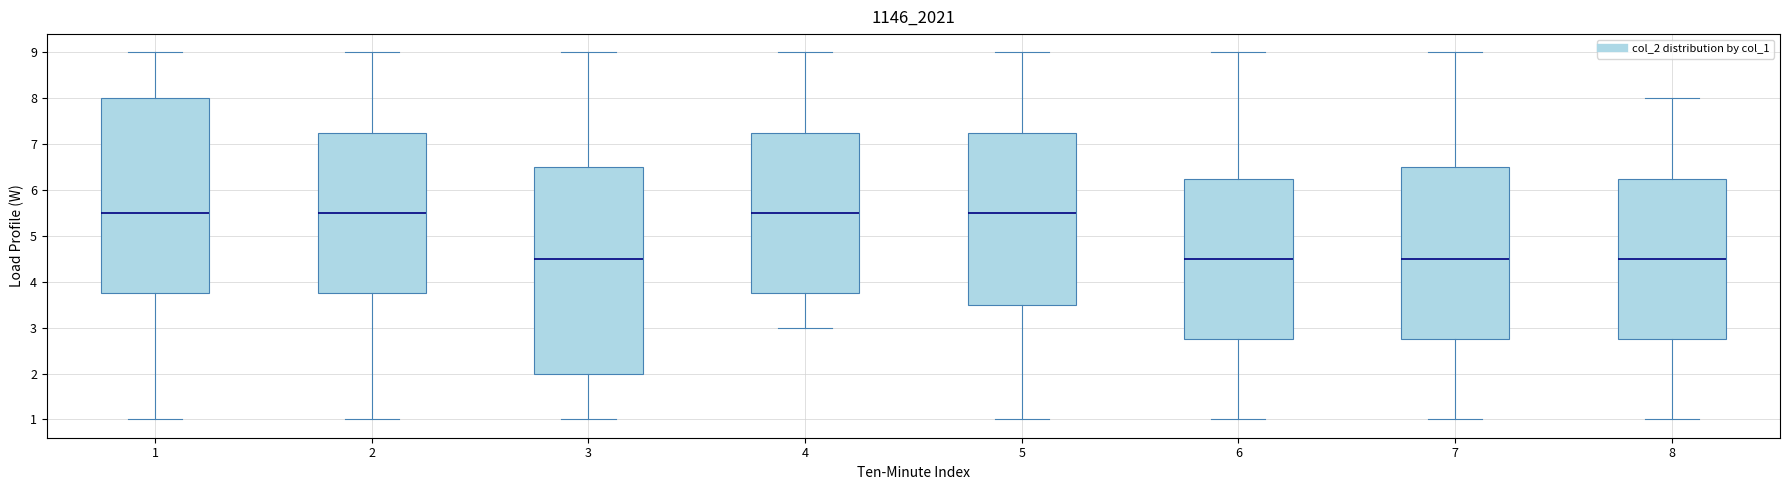

Reading left to right, read every box against the y-axis: the position of its median line, the range the box covers, and the ends of its whiskers. The values are not printed on the chart, so give them approximately, as read against the axis.

1: median 5.5, box 3.8 to 8.0, whiskers 1.0 to 9.0
2: median 5.5, box 3.8 to 7.3, whiskers 1.0 to 9.0
3: median 4.5, box 2.0 to 6.5, whiskers 1.0 to 9.0
4: median 5.5, box 3.8 to 7.3, whiskers 3.0 to 9.0
5: median 5.5, box 3.5 to 7.3, whiskers 1.0 to 9.0
6: median 4.5, box 2.8 to 6.3, whiskers 1.0 to 9.0
7: median 4.5, box 2.8 to 6.5, whiskers 1.0 to 9.0
8: median 4.5, box 2.8 to 6.3, whiskers 1.0 to 8.0